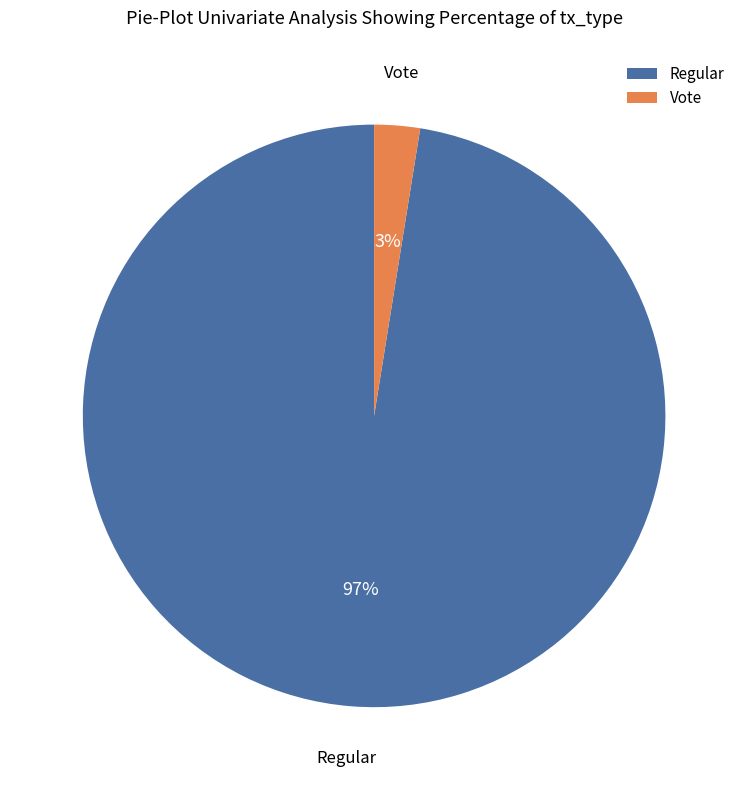

To the nearest percent, what is the average slice percentage?

50%